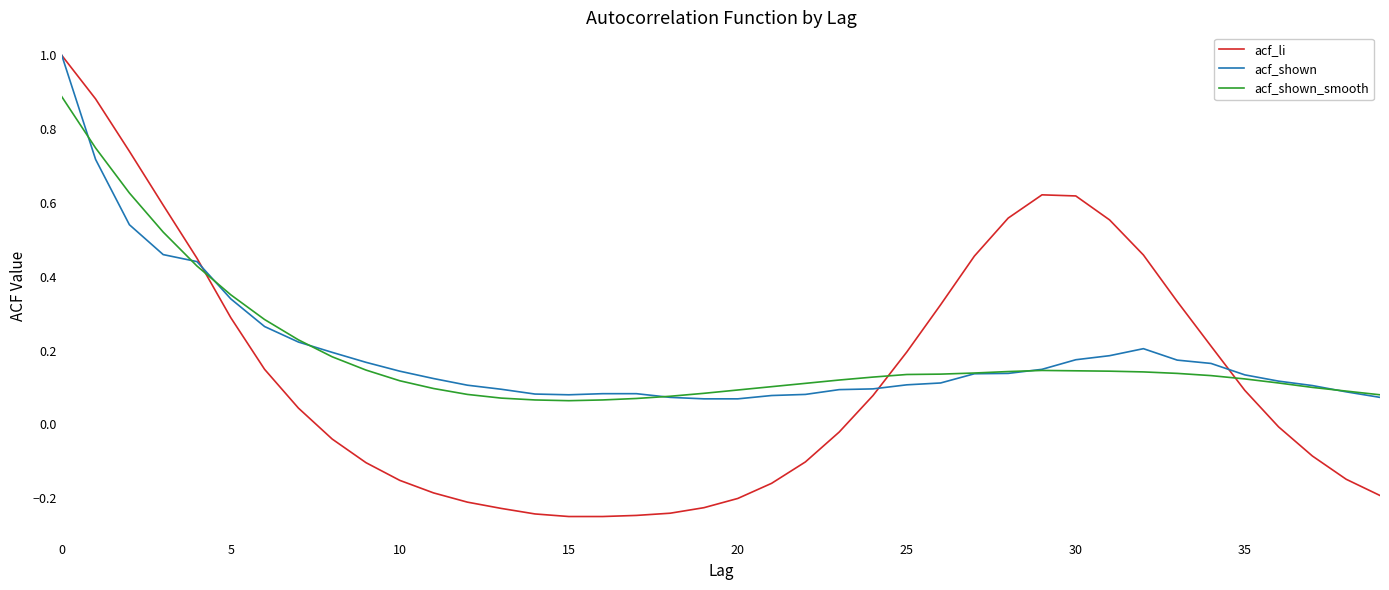

How many series are shown in this chart?

3